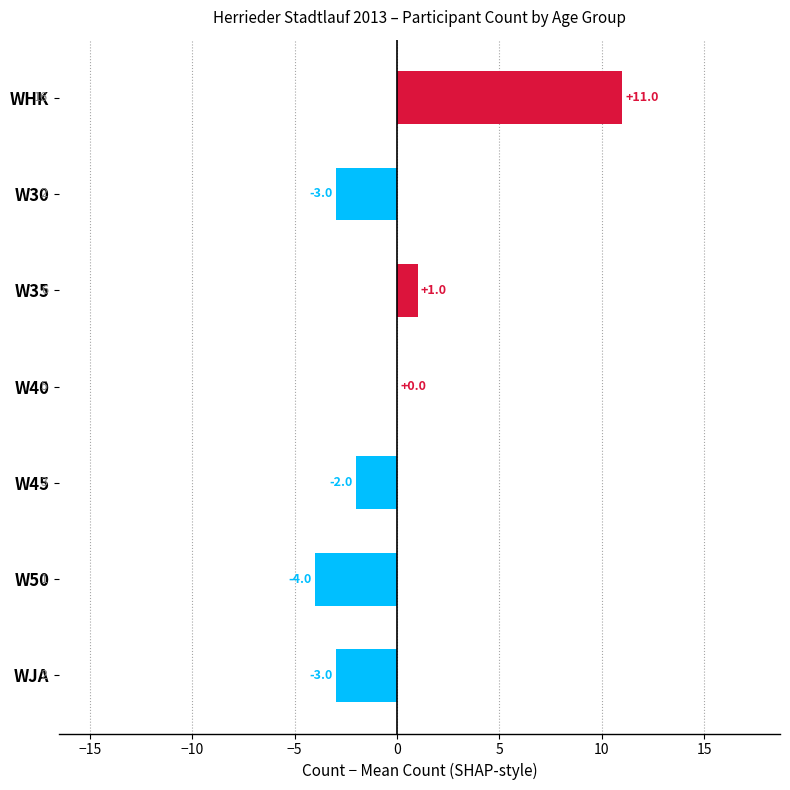

The chart shows a value of -3 at W30. True or false?

True